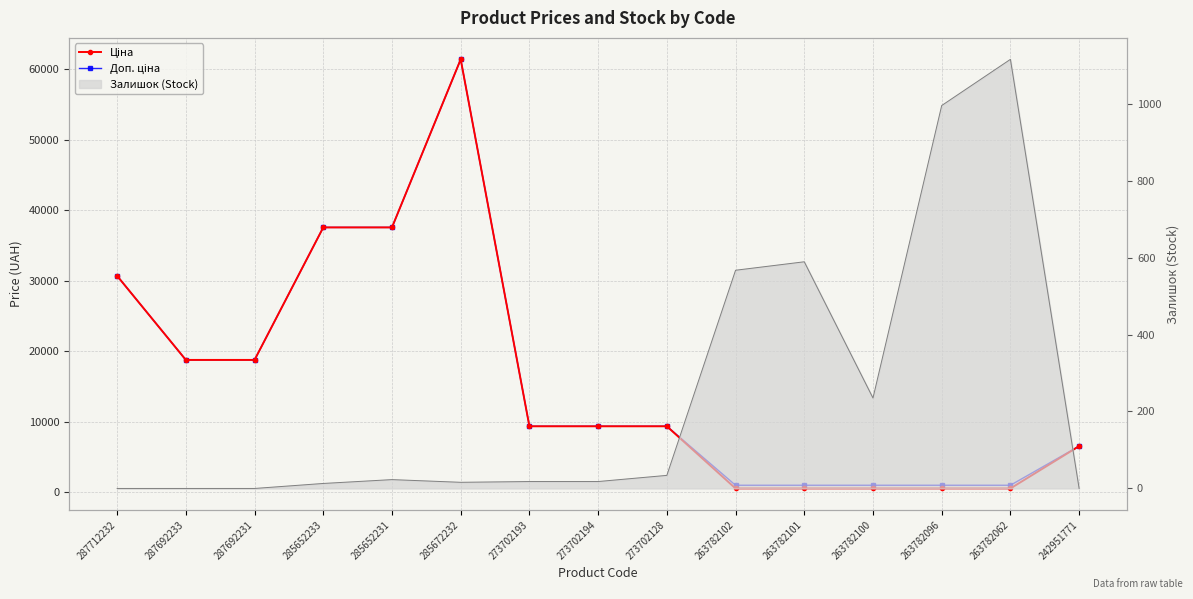

Which series has the largest total across all categories?

Доп. ціна